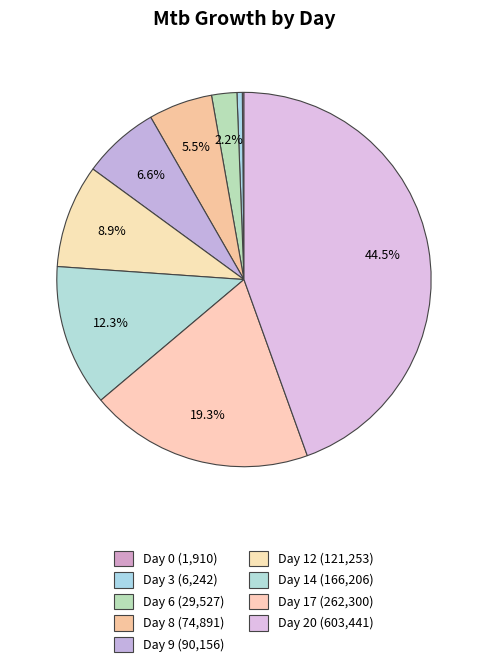

What is the smallest slice in the pie chart?

Day 0